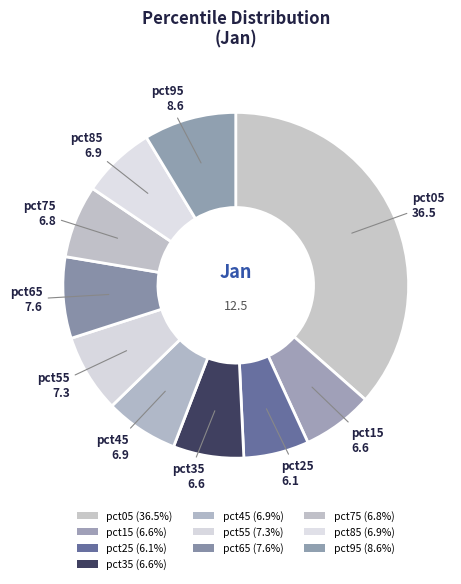

True or false: pct45 accounts for 1% of the total.

False